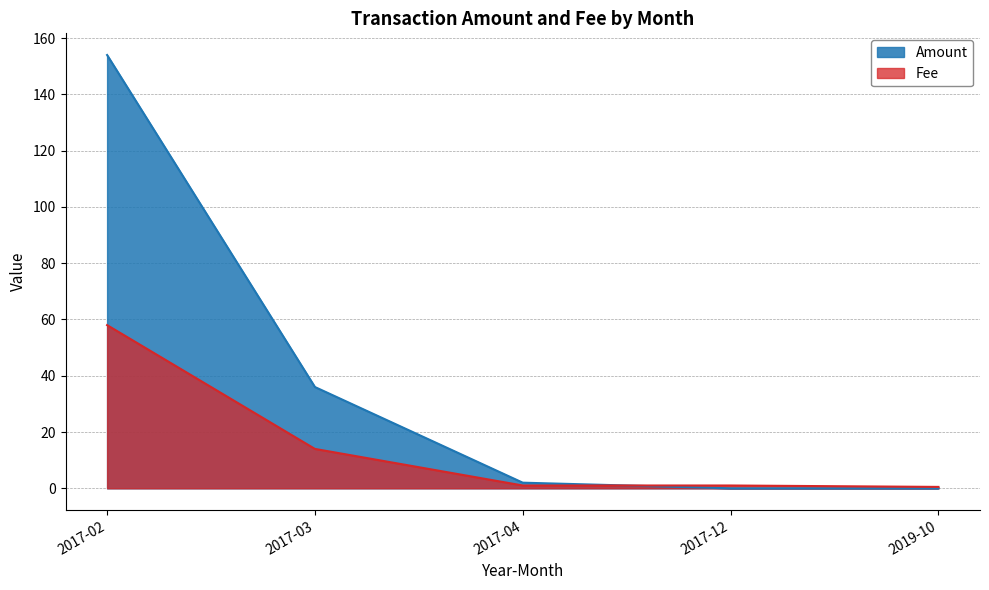

Rank the categories by value from highest to lowest.

2017-02, 2017-03, 2017-04, 2017-12, 2019-10